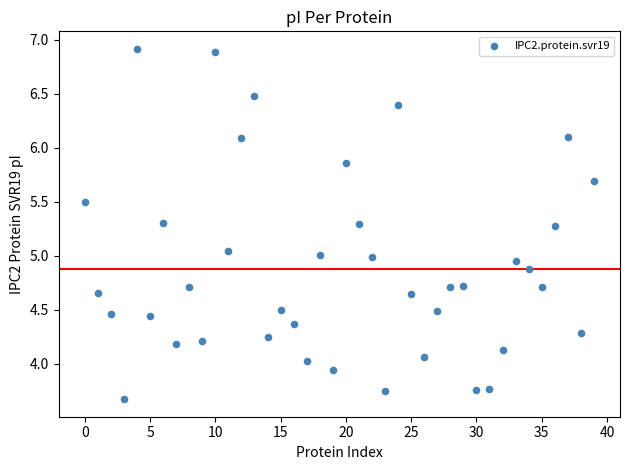

What is the range of Y values (max minus min)?

3.2